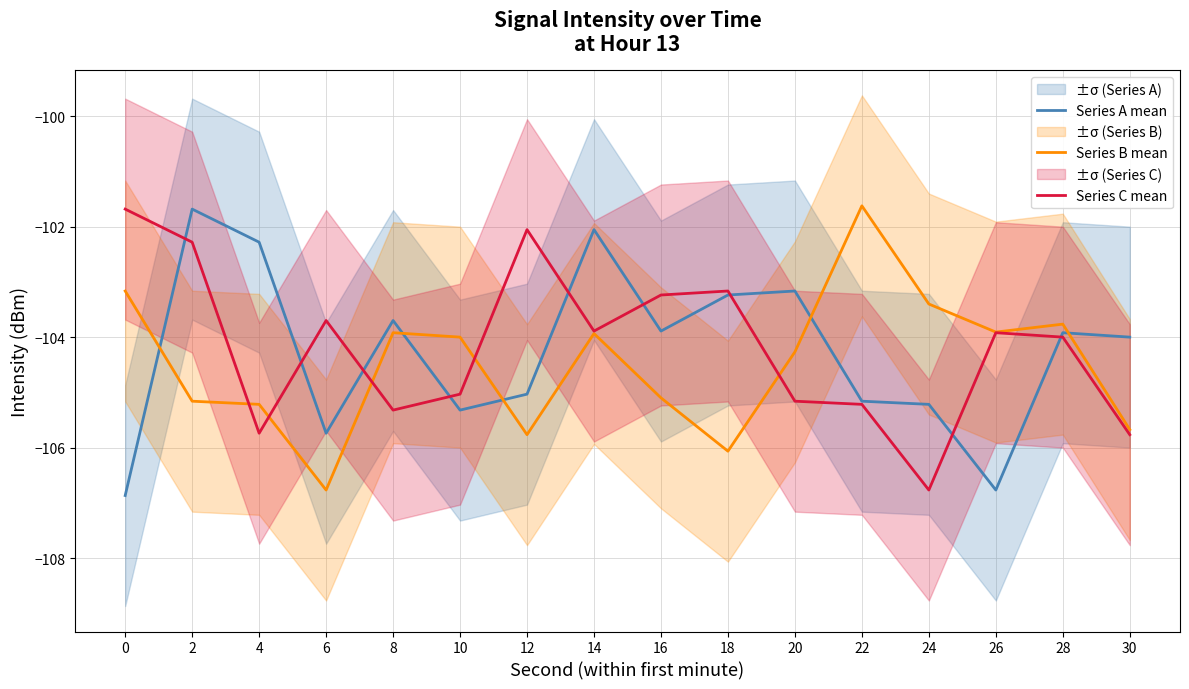

What is the sum of all Series B mean values?

-1671.7